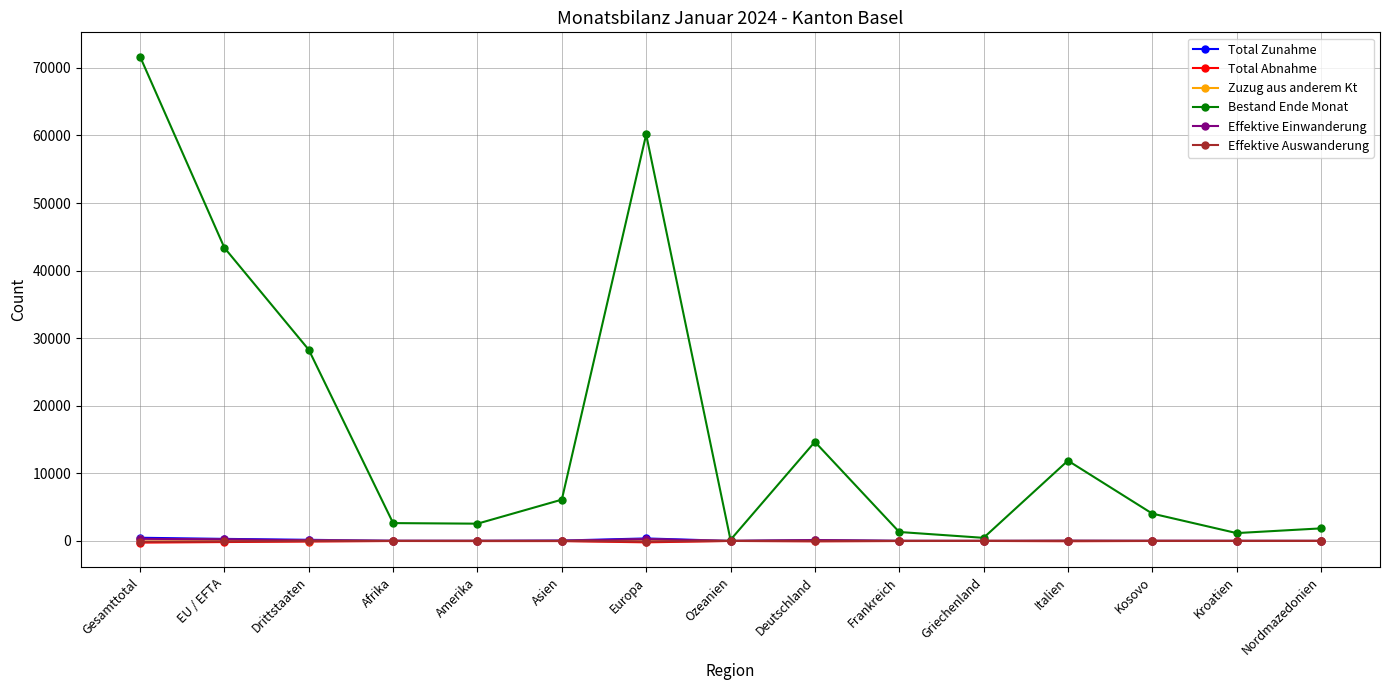

Which series has the largest total across all categories?

Bestand Ende Monat